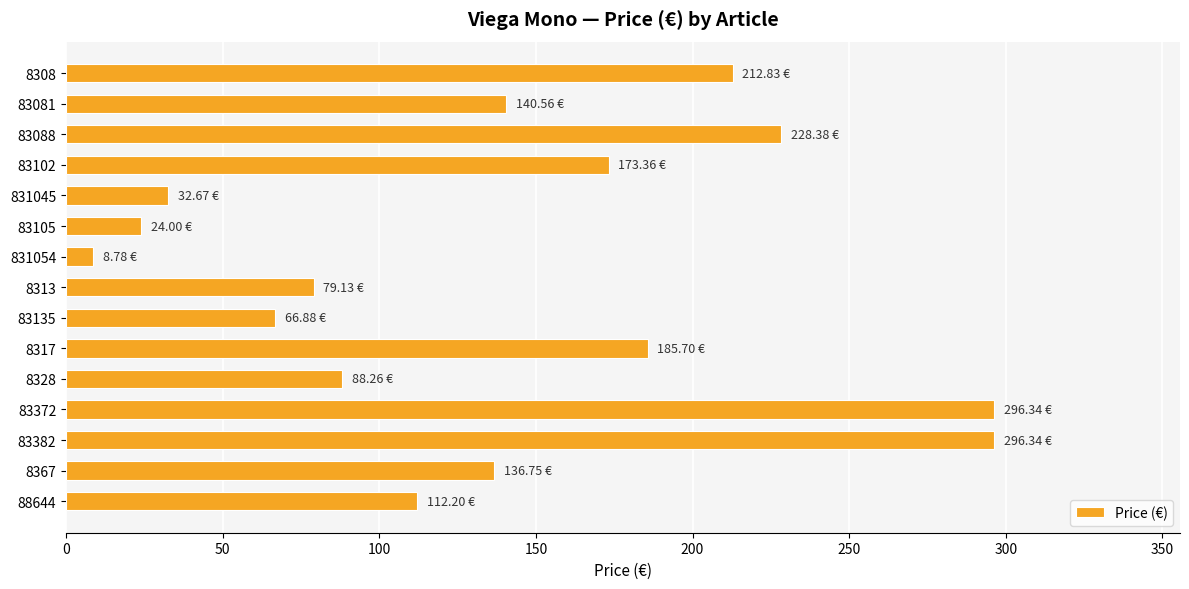

What is the average value?

138.8